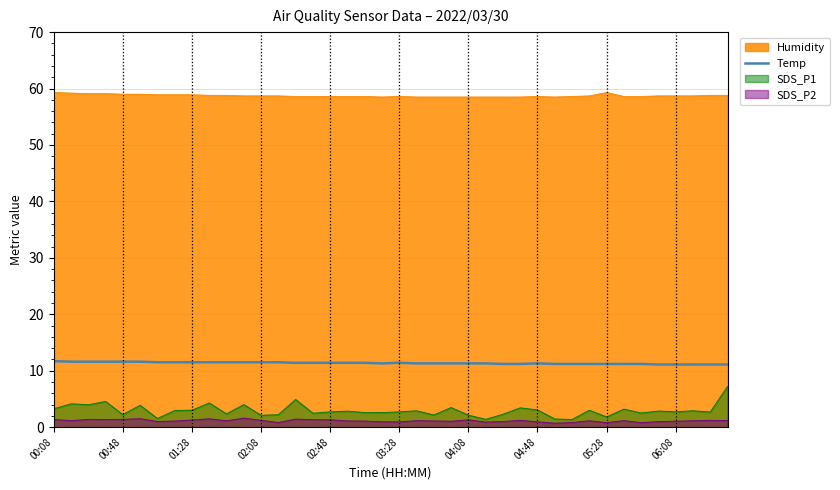

How many interior local valleys (lower than both neighbors) does the data have?

1